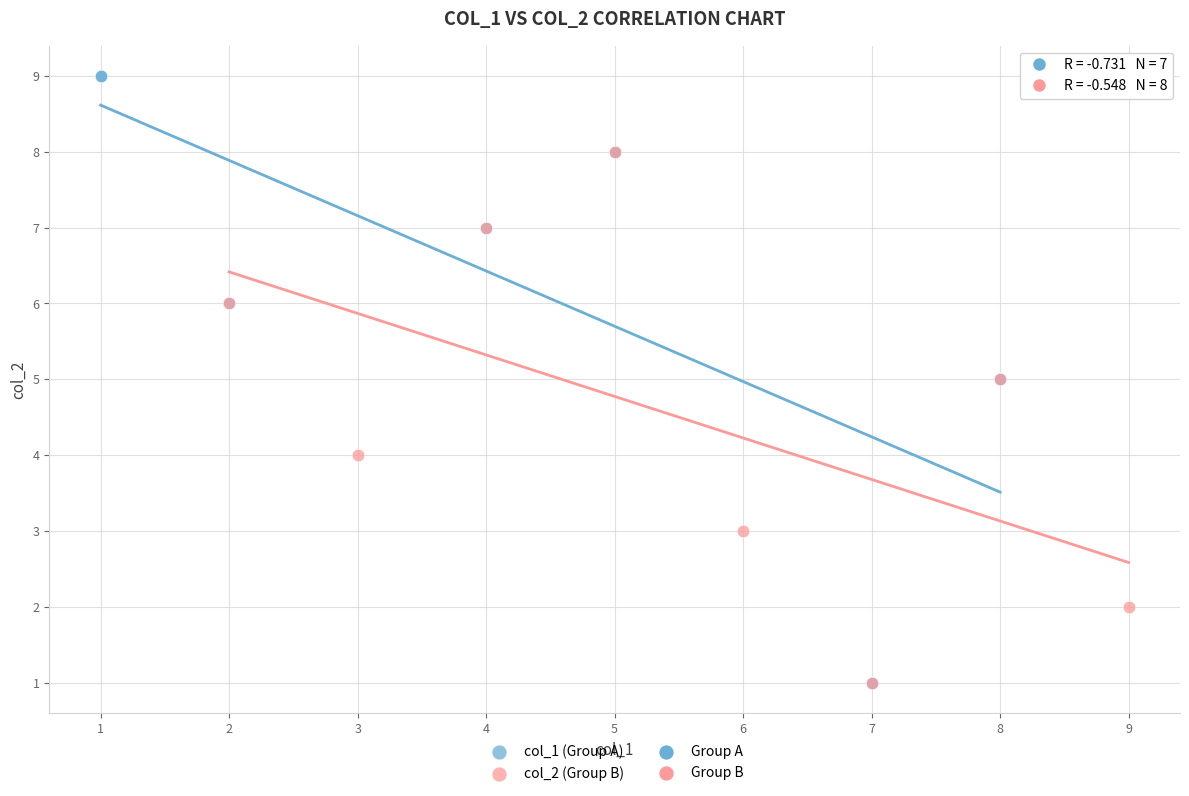

Which series reaches the maximum Y coordinate?

col_1 (Group A)